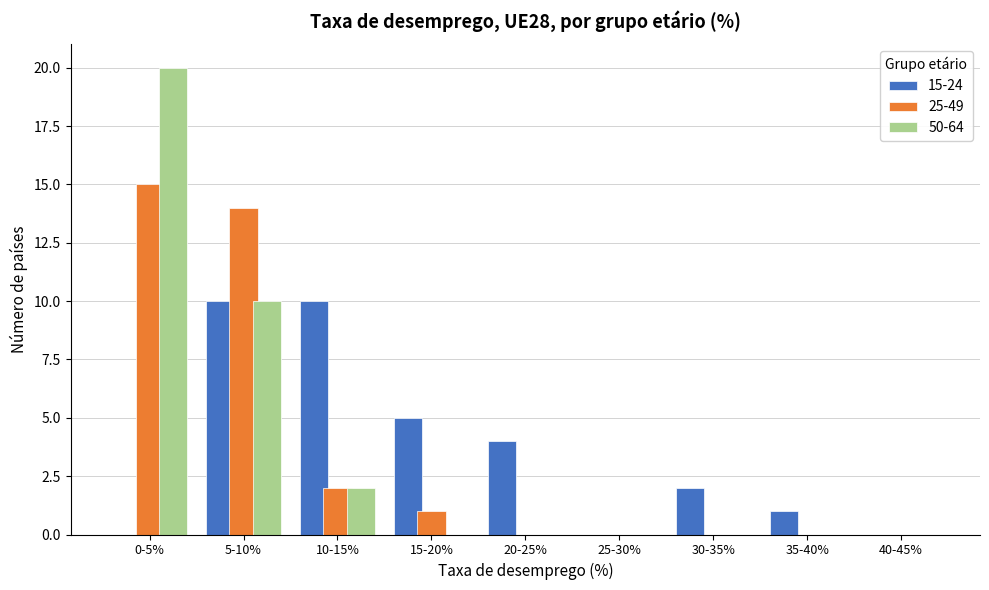

Reading right to left, list all the values displayed in this chart.

15-24: 40-45%=0	35-40%=1	30-35%=2	25-30%=0	20-25%=4	15-20%=5	10-15%=10	5-10%=10	0-5%=0
25-49: 40-45%=0	35-40%=0	30-35%=0	25-30%=0	20-25%=0	15-20%=1	10-15%=2	5-10%=14	0-5%=15
50-64: 40-45%=0	35-40%=0	30-35%=0	25-30%=0	20-25%=0	15-20%=0	10-15%=2	5-10%=10	0-5%=20